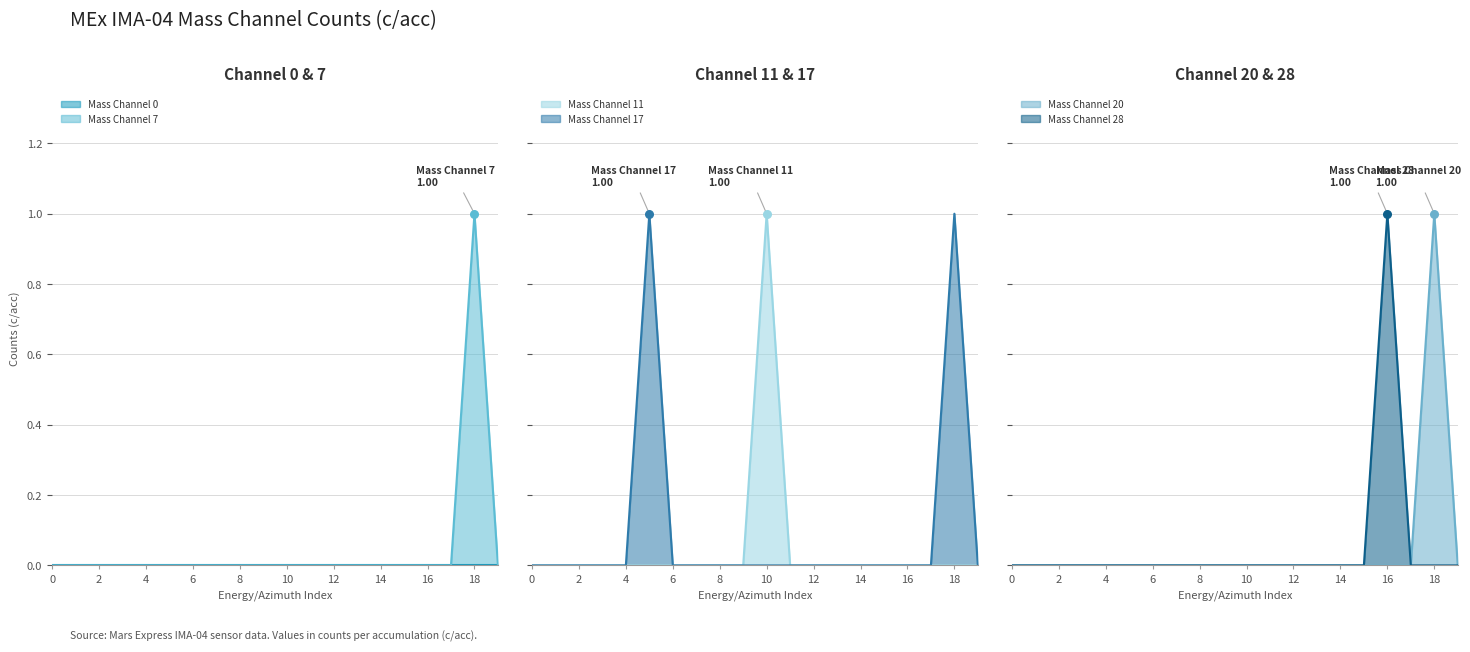

Which series contains the lowest Y value?

Mass Channel 7